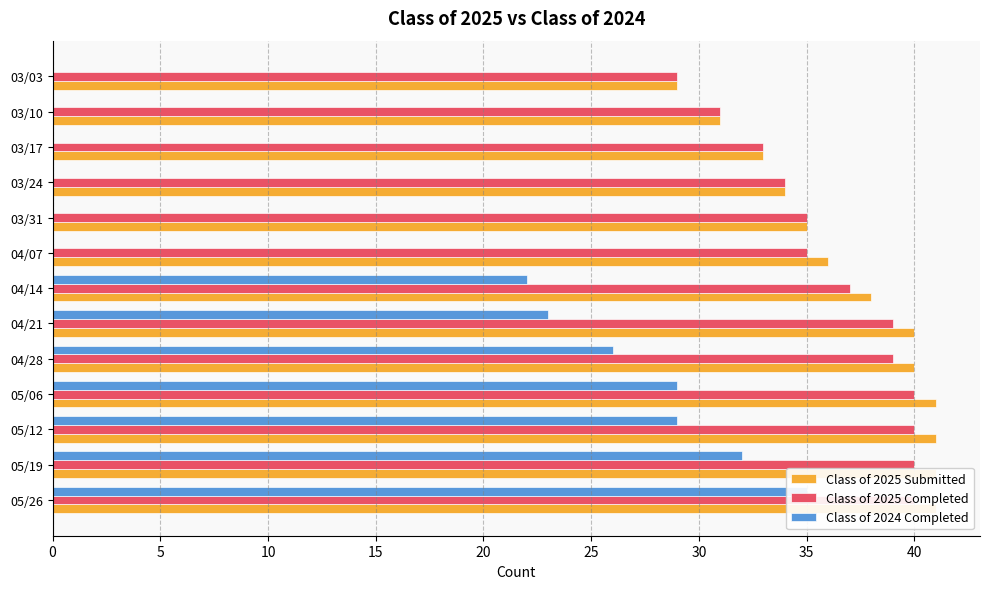

How many data points in Class of 2025 Completed are above 37?

6